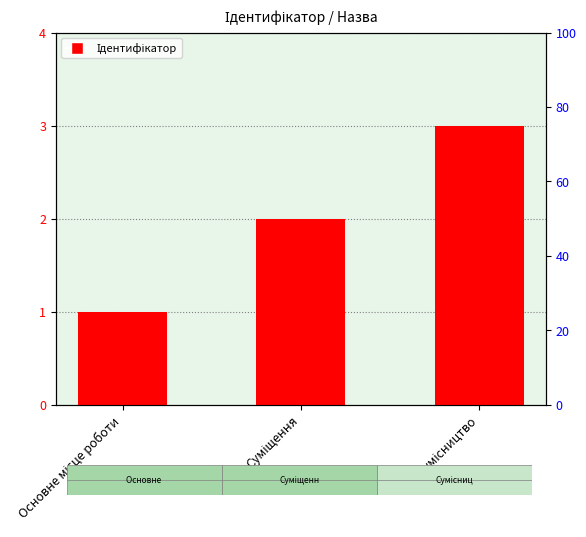

The chart shows a value of 0 at Основне місце роботи. True or false?

False